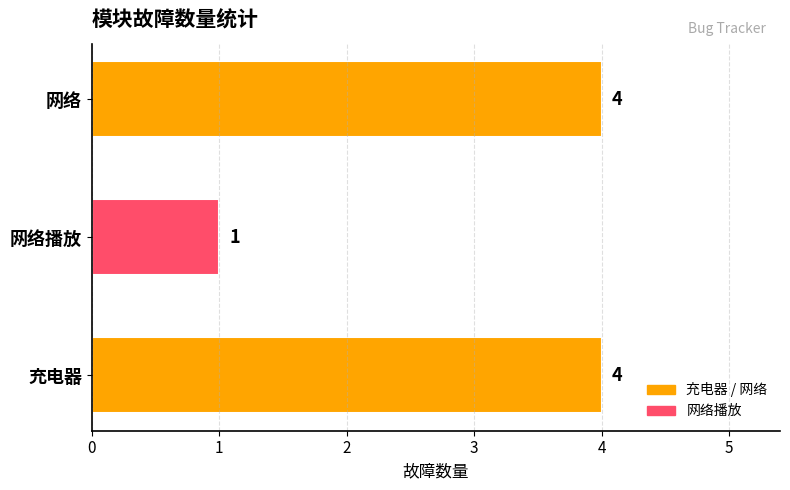

What is the difference between the maximum and minimum values?

3